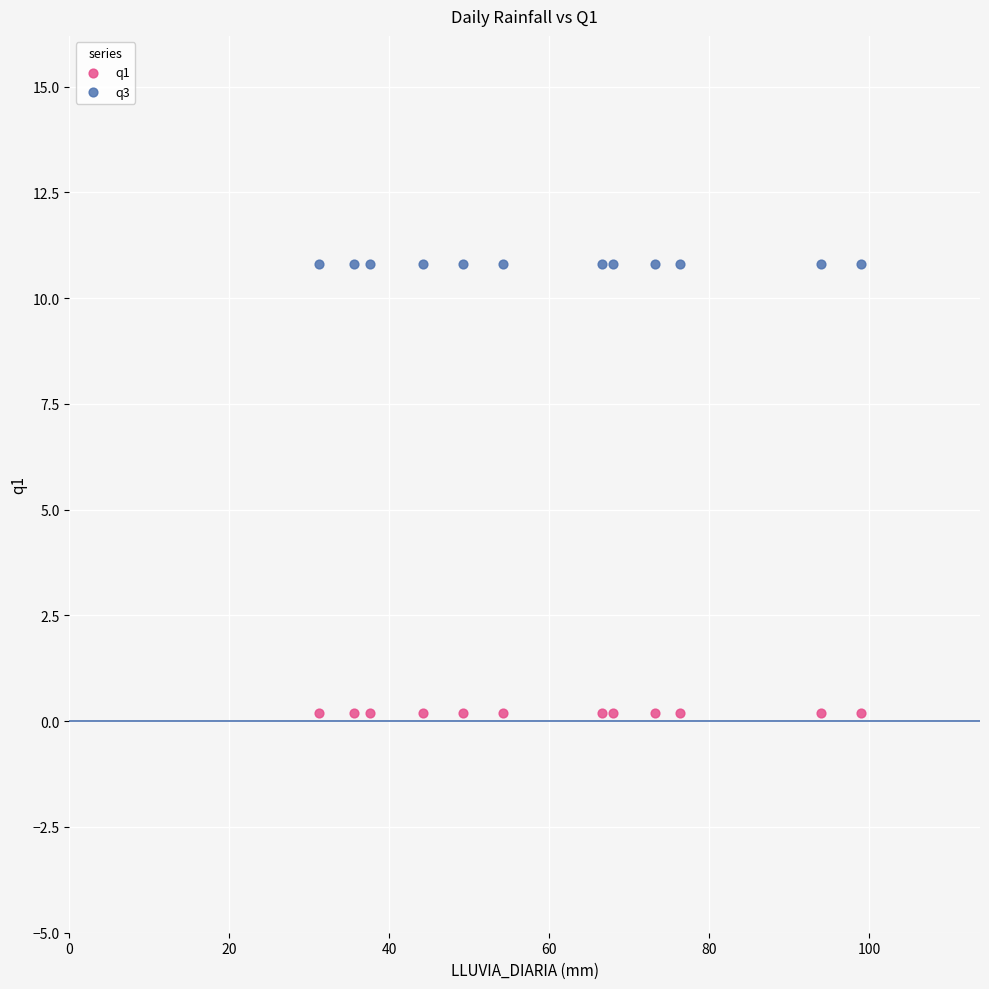

Which series contains the lowest Y value?

q1